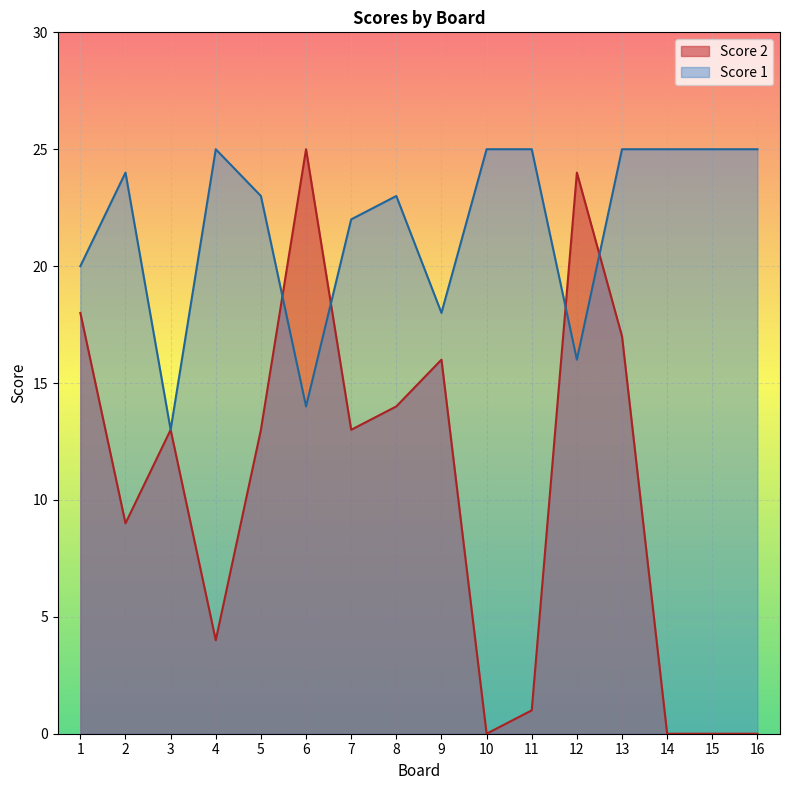

True or false: Score 2 has more than 0 points higher than both neighbors.

True